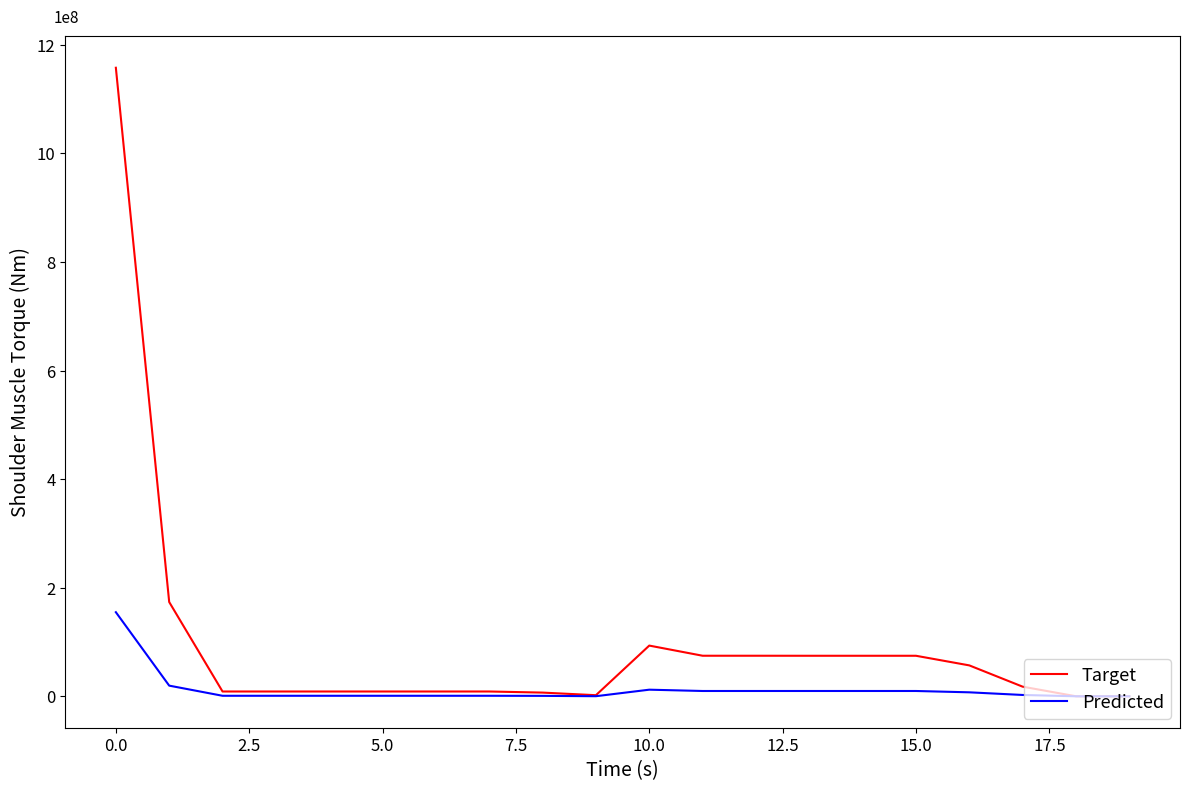

Which series has the largest range (max minus min)?

Target